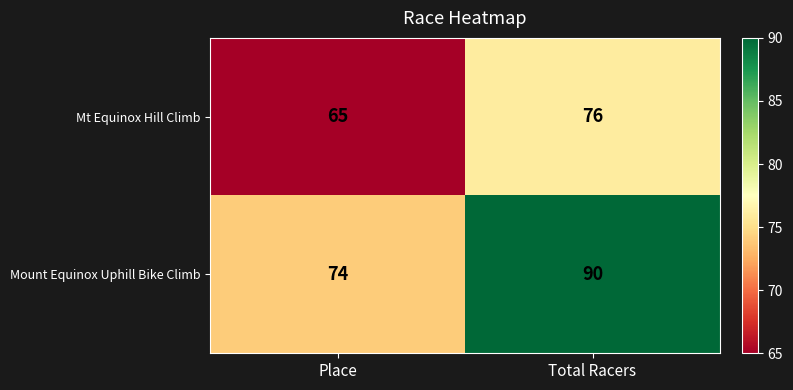

The Mt Equinox Hill Climb series shows 65 at Place. True or false?

True